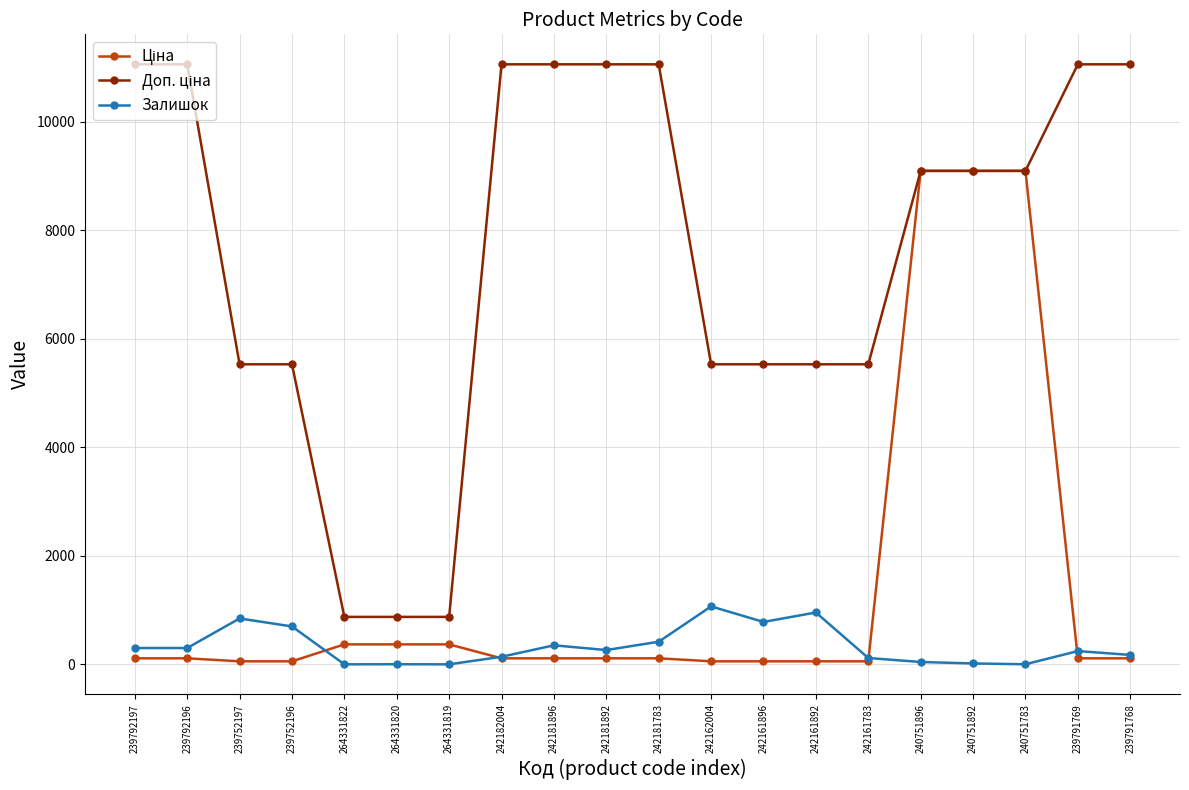

The value of Залишок at 242181896 is 350.0. True or false?

True